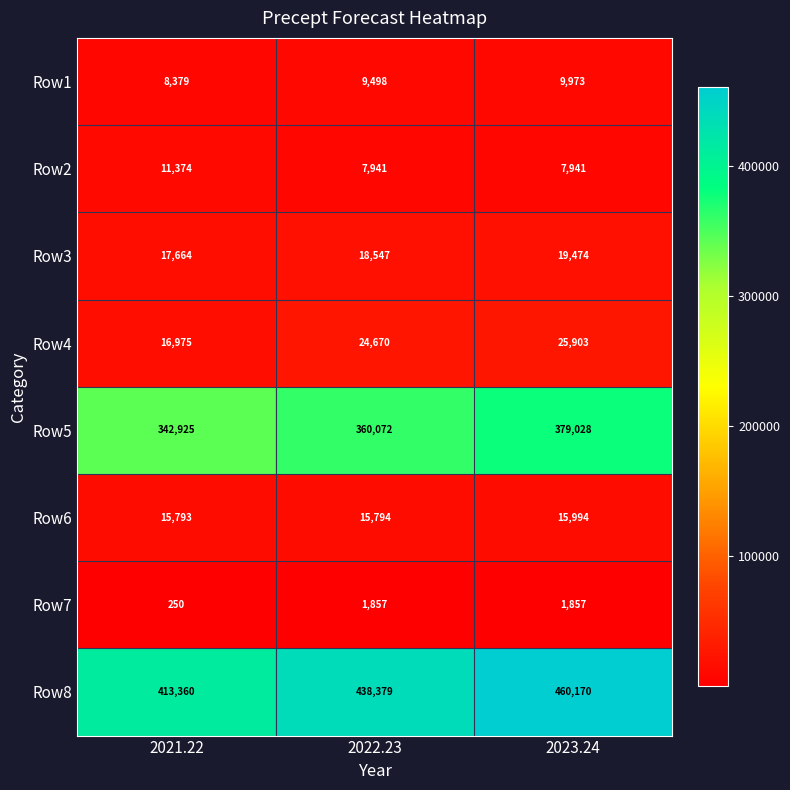

Which series changed the most between 2022.23 and 2023.24?

Row8